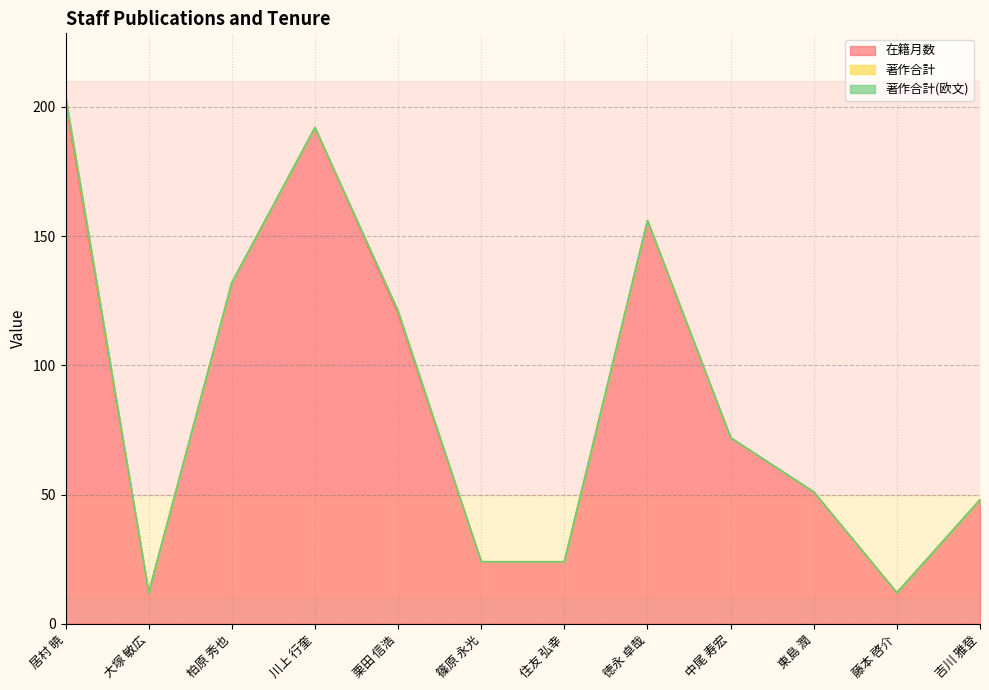

Reading right to left, what are all the values shown in this chart?

在籍月数: 吉川 雅登=48	藤本 啓介=12	東島 潤=51	中尾 寿宏=72	徳永 卓哉=156	住友 弘幸=24	篠原 永光=24	栗田 信浩=120	川上 行奎=192	柏原 秀也=132	大塚 敏広=12	居村 暁=202
著作合計: 吉川 雅登=0	藤本 啓介=0	東島 潤=0	中尾 寿宏=0	徳永 卓哉=0	住友 弘幸=0	篠原 永光=0	栗田 信浩=1	川上 行奎=0	柏原 秀也=0	大塚 敏広=0	居村 暁=2
著作合計(欧文): 吉川 雅登=0	藤本 啓介=0	東島 潤=0	中尾 寿宏=0	徳永 卓哉=0	住友 弘幸=0	篠原 永光=0	栗田 信浩=0	川上 行奎=0	柏原 秀也=0	大塚 敏広=0	居村 暁=0